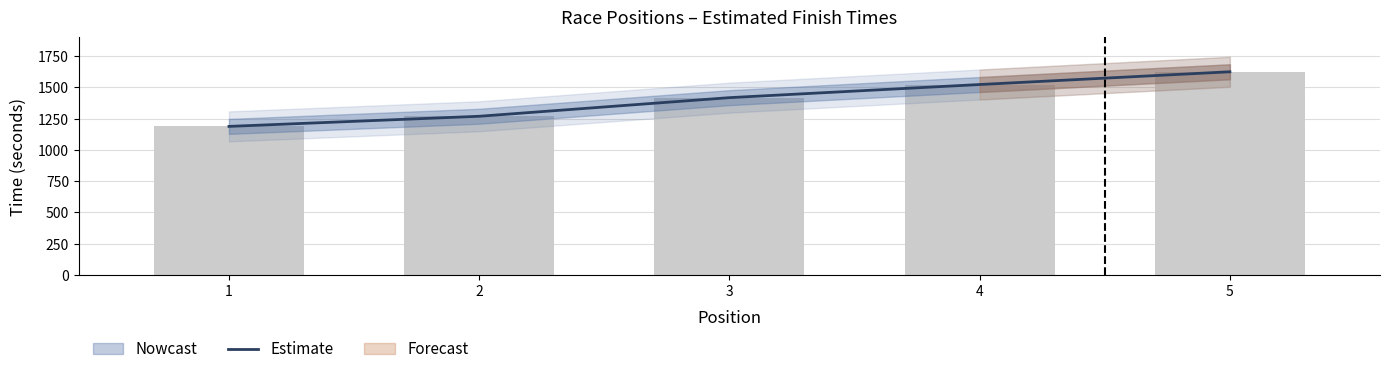

What is the difference between the second highest and minimum values?

335